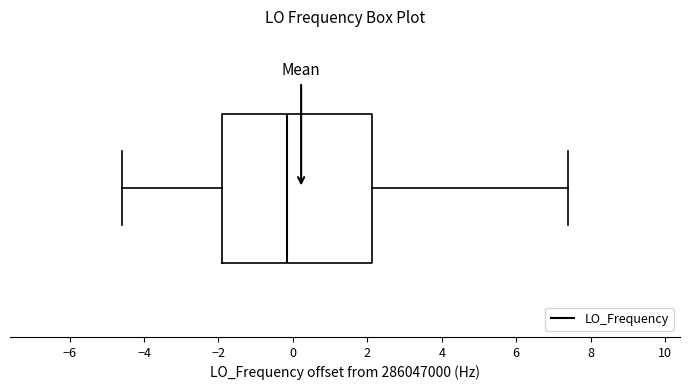

Transcribe this box plot: give where the median line is, the range the box spans, and where the two whiskers end, as read against the x-axis. The values are not printed on the chart, so give them approximately, as read against the axis.

median -0.2, box -1.8 to 2.2, whiskers -4.6 to 7.4